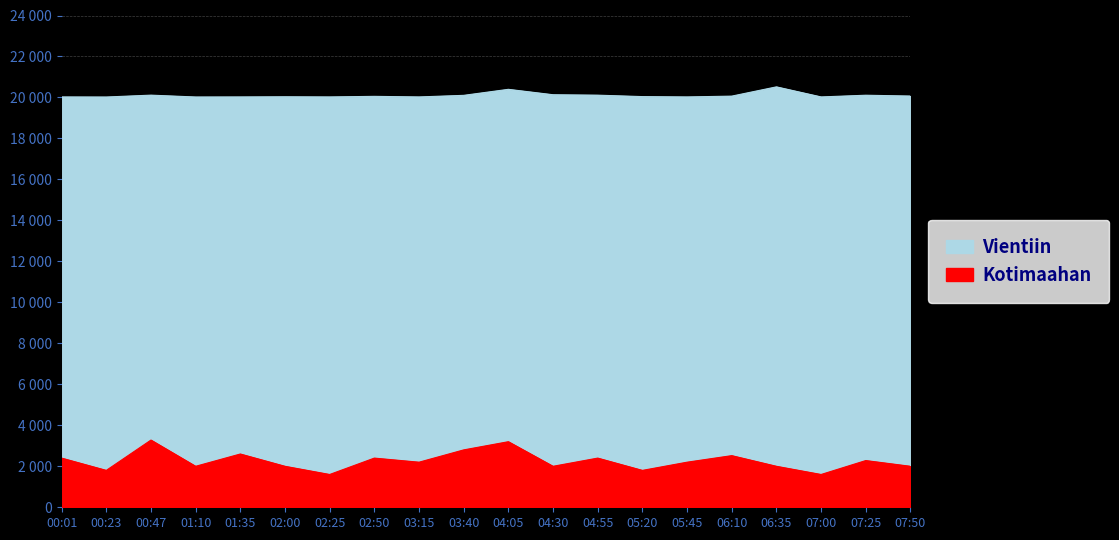

What is the label of the 6th point from the right?

05:45